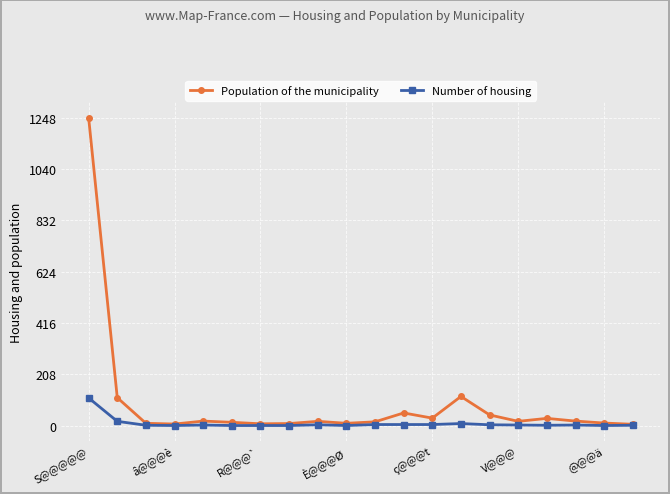

Which series has the widest spread of values?

Population of the municipality